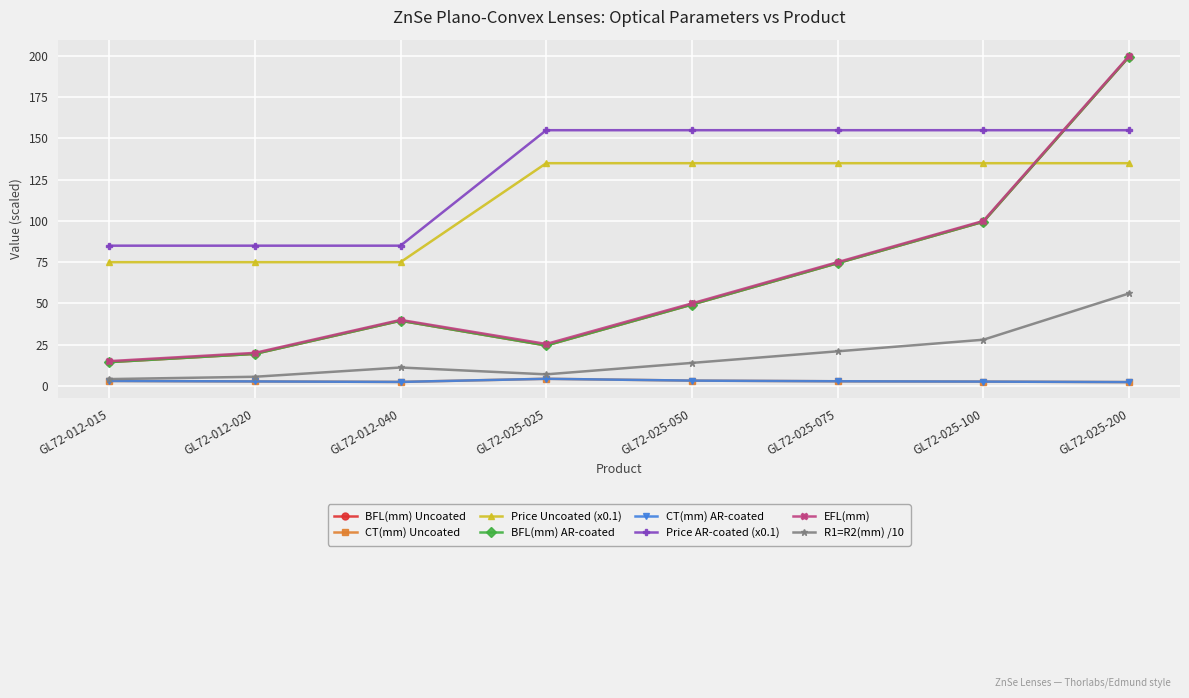

The BFL(mm) Uncoated series shows 14.4 at GL72-012-015. True or false?

True